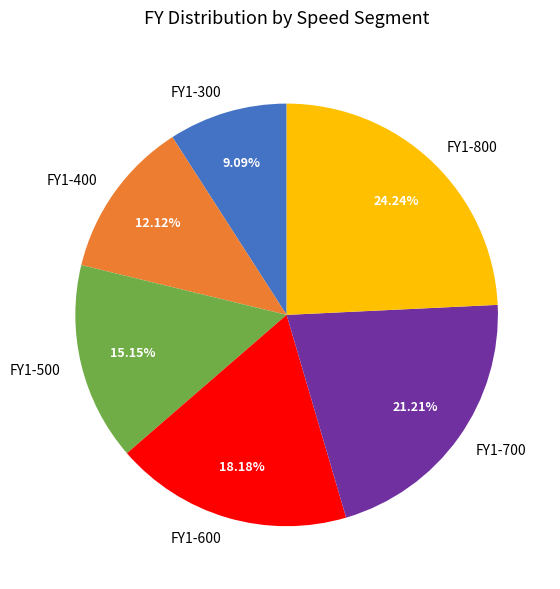

Is FY1-500 the majority of the pie?

No